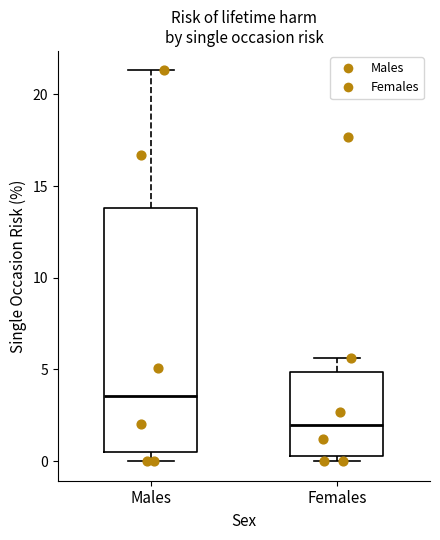

Comparing the boxes themselves (not the whiskers), which one is the tallest?

Males